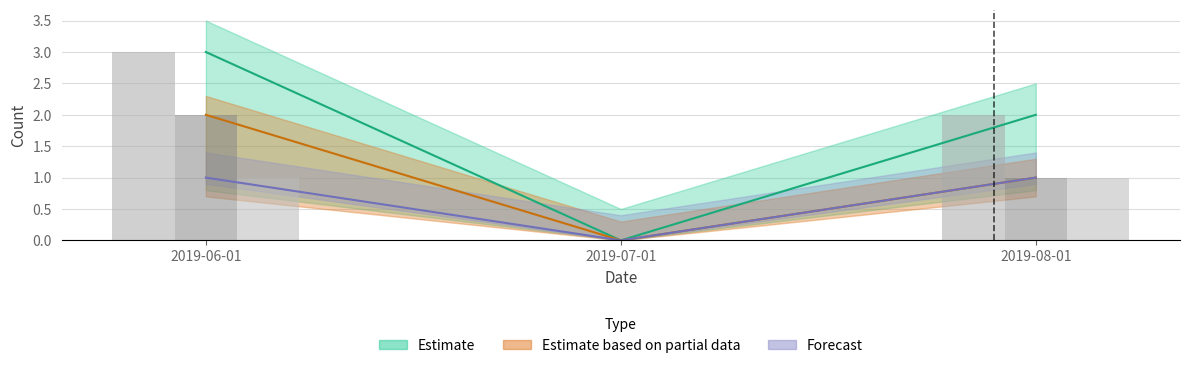

Is it true that Activity Days equals 1 at 2019-08-01?

False